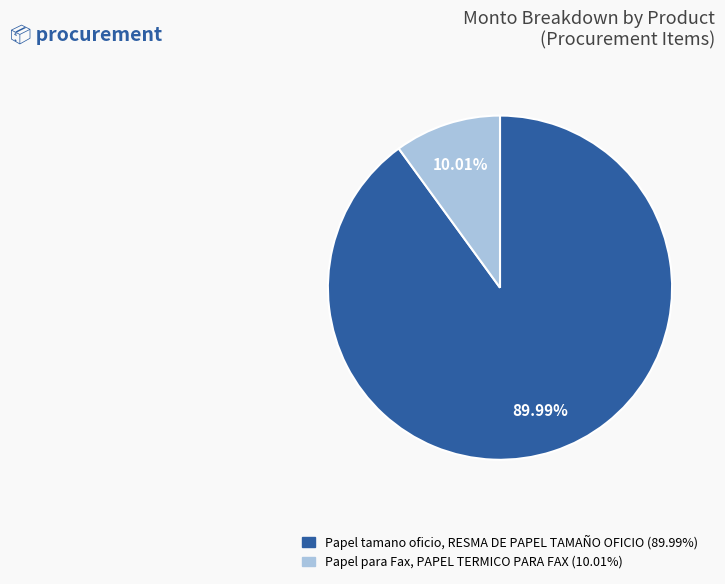

Is there a majority slice in this chart?

Yes